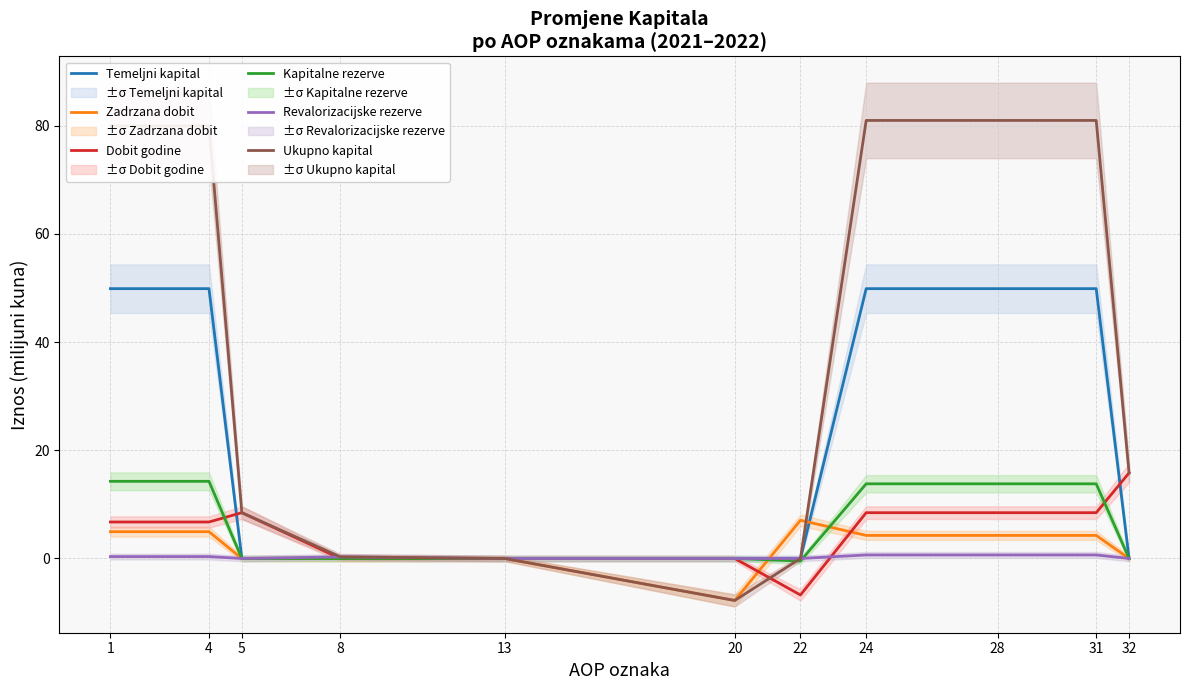

Reading left to right, extract all data points from this chart.

Temeljni kapital: 1=49.9	4=49.9	5=0.0	8=0.0	13=0.0	20=0.0	22=0.0	24=49.9	28=49.9	31=49.9	32=0.0
Zadrzana dobit: 1=5.0	4=5.0	5=0.0	8=0.0	13=0.0	20=-7.8	22=7.1	24=4.3	28=4.3	31=4.3	32=0.0
Dobit godine: 1=6.7	4=6.7	5=8.5	8=0.0	13=0.0	20=0.0	22=-6.7	24=8.5	28=8.5	31=8.5	32=15.8
Kapitalne rezerve: 1=14.3	4=14.3	5=0.0	8=0.0	13=0.0	20=0.0	22=-0.5	24=13.8	28=13.8	31=13.8	32=0.0
Revalorizacijske rezerve: 1=0.4	4=0.4	5=0.0	8=0.3	13=-0.0	20=0.0	22=0.0	24=0.7	28=0.7	31=0.7	32=0.0
Ukupno kapital: 1=80.0	4=80.0	5=8.5	8=0.3	13=0.0	20=-7.8	22=0.0	24=81.0	28=81.0	31=81.0	32=15.8